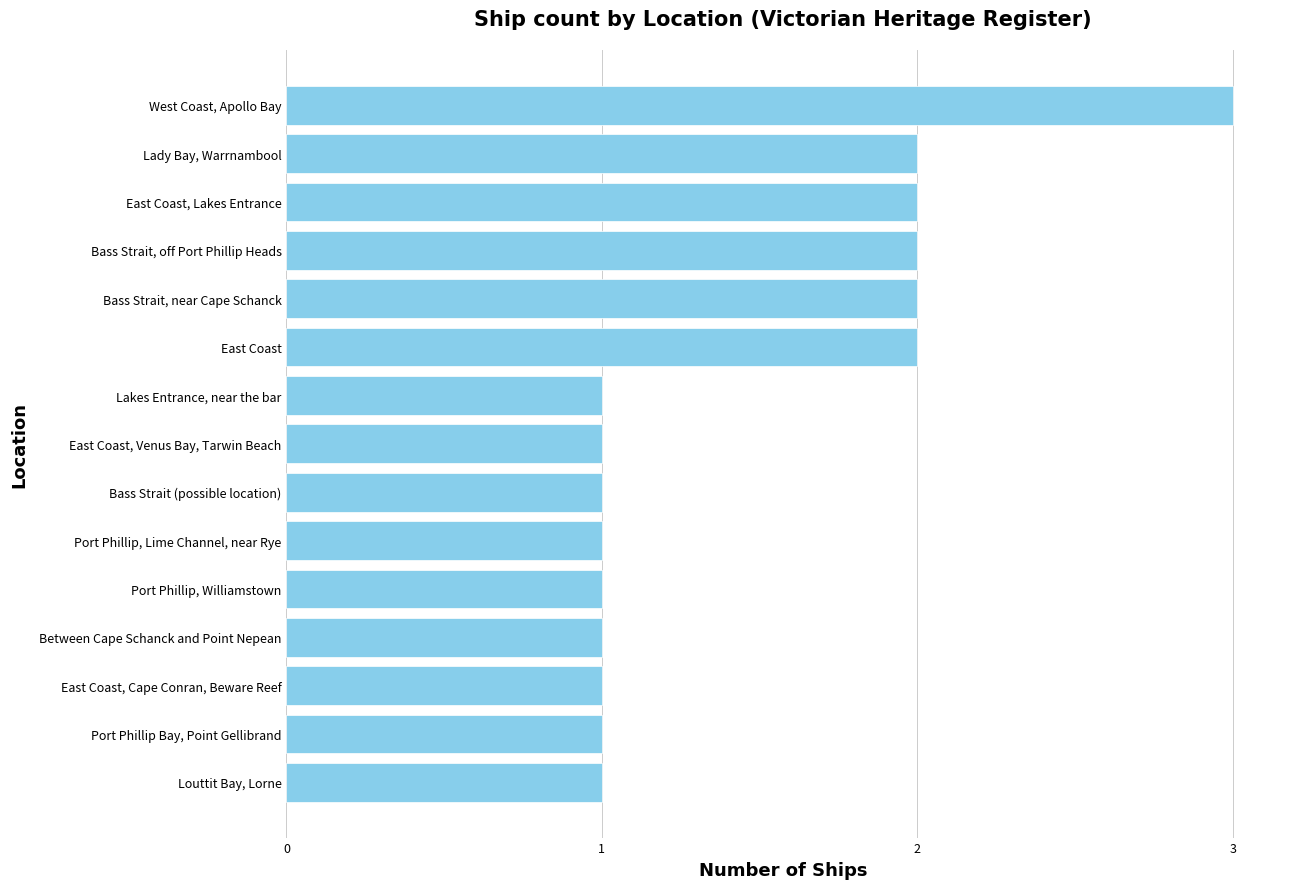

Reading bottom to top, transcribe all the data shown in this chart.

1	1	1	1	1	1	1	1	1	2	2	2	2	2	3